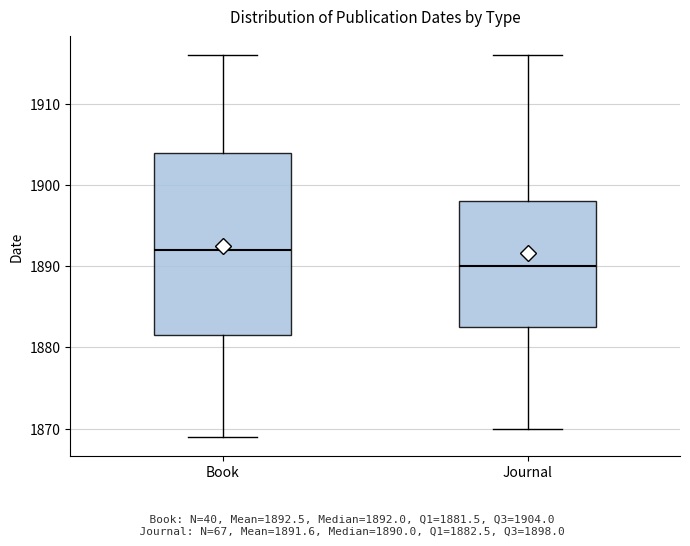

Where is the lower edge of the box for Journal on the y-axis? The values are not printed on the chart, so give them approximately, as read against the axis.

1883